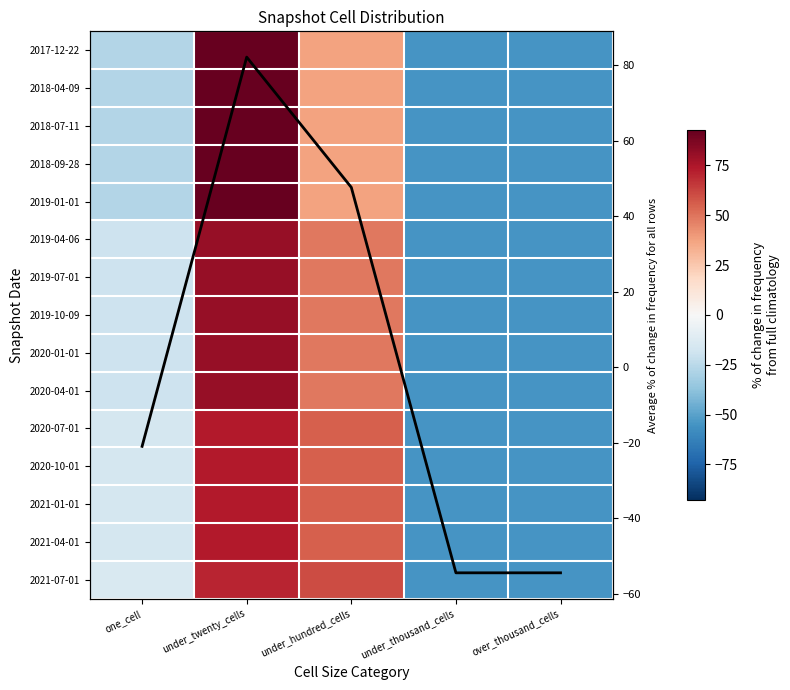

Is it true that 2019-04-06 equals 80.4 at under_hundred_cells?

False